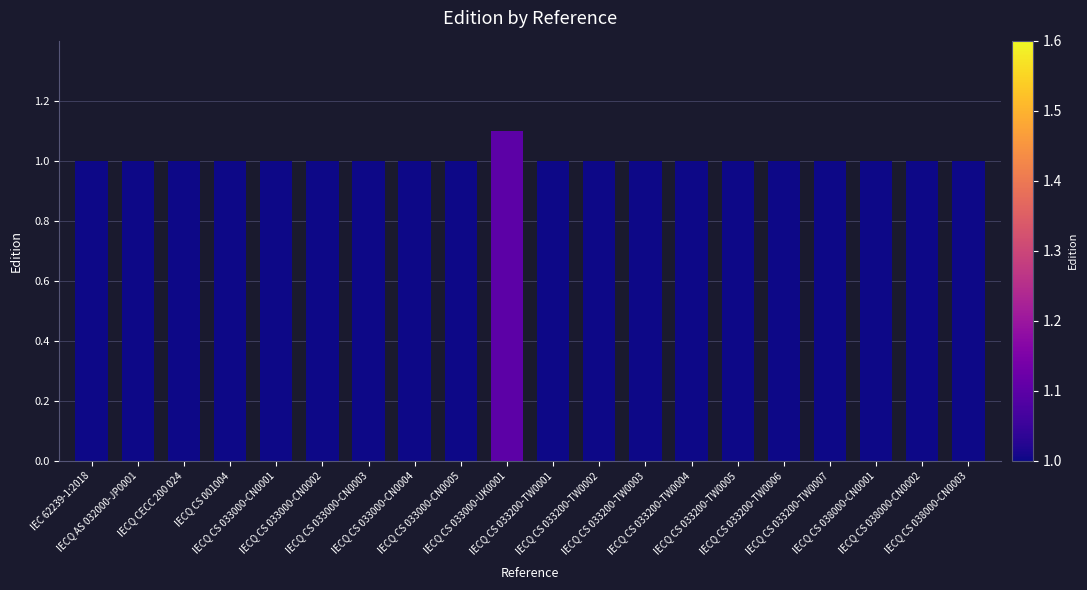

What is the label of the 9th bar from the left?

IECQ CS 033000-CN0005